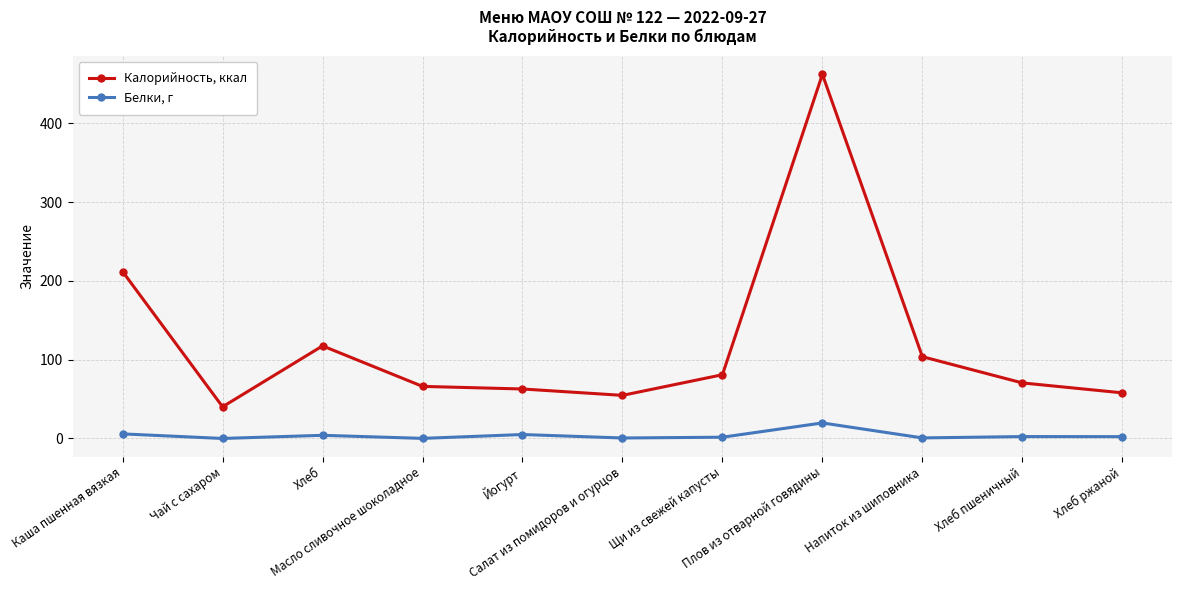

How many values in the Калорийность, ккал series are below 70?

5